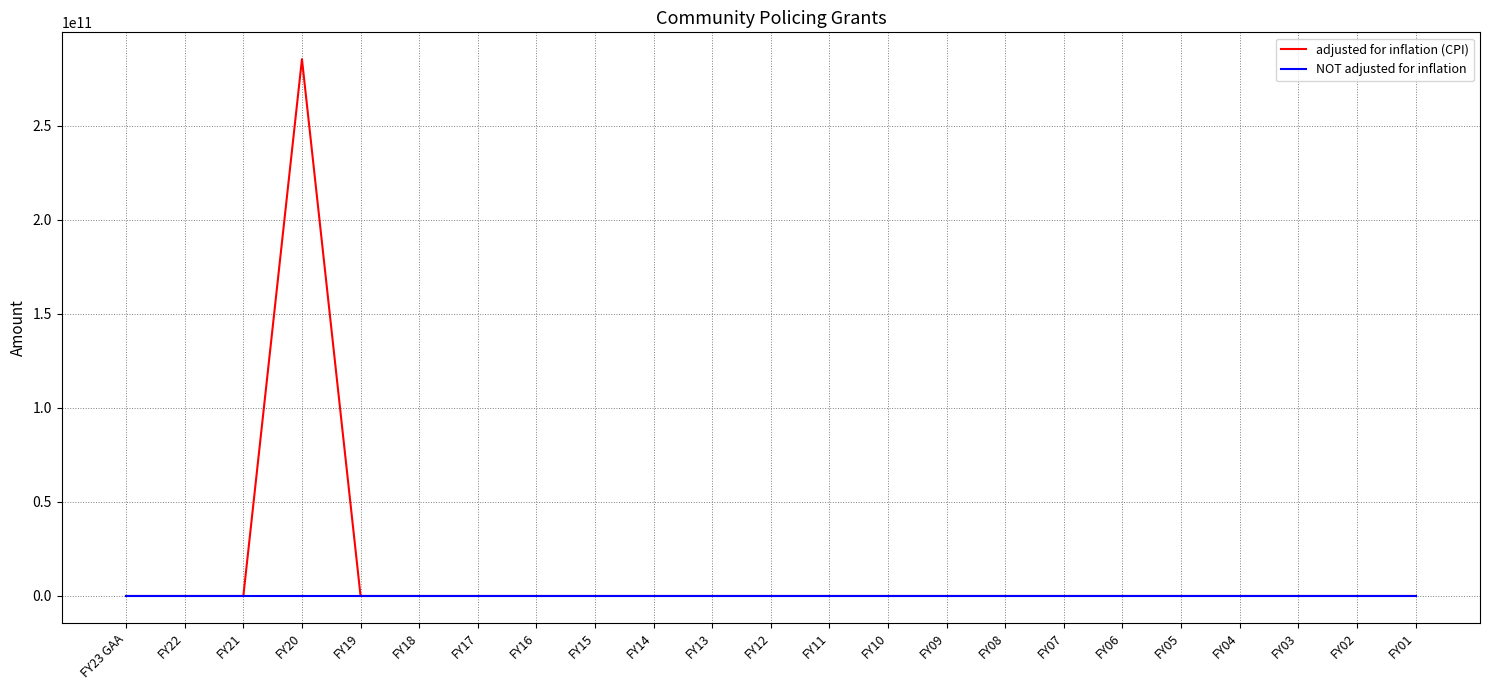

What position from the left is FY22?

2